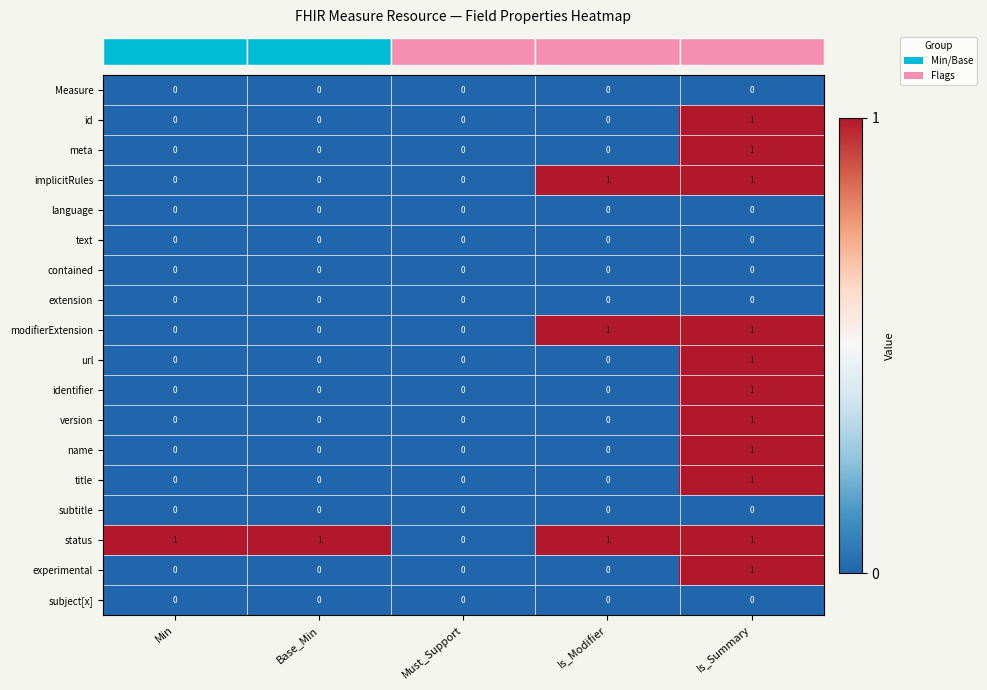

True or false: extension has a value of 0 at Base_Min.

True